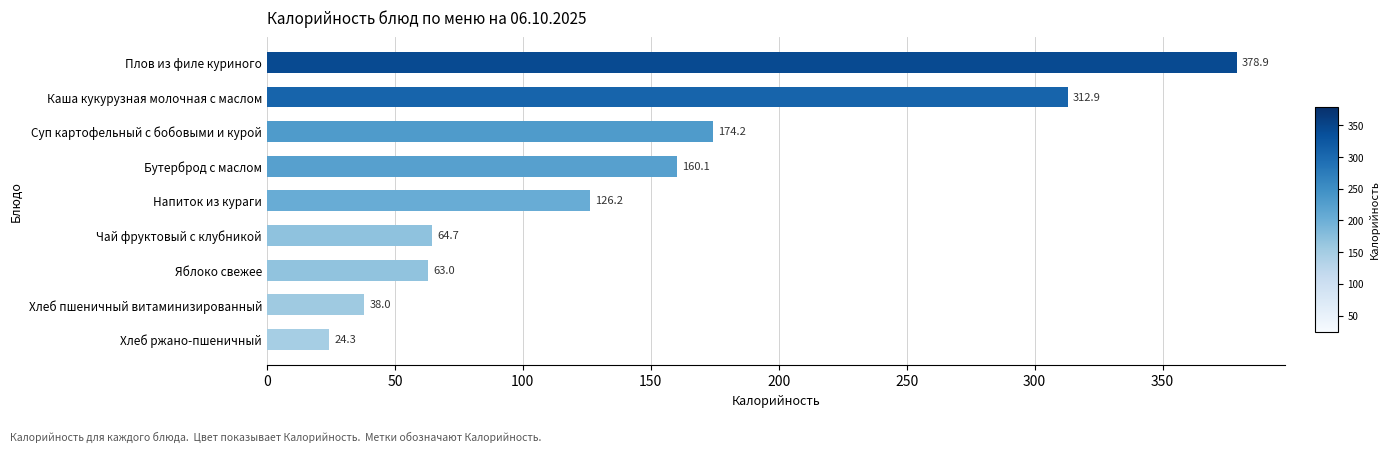

Which category has the highest value across all series?

Плов из филе куриного